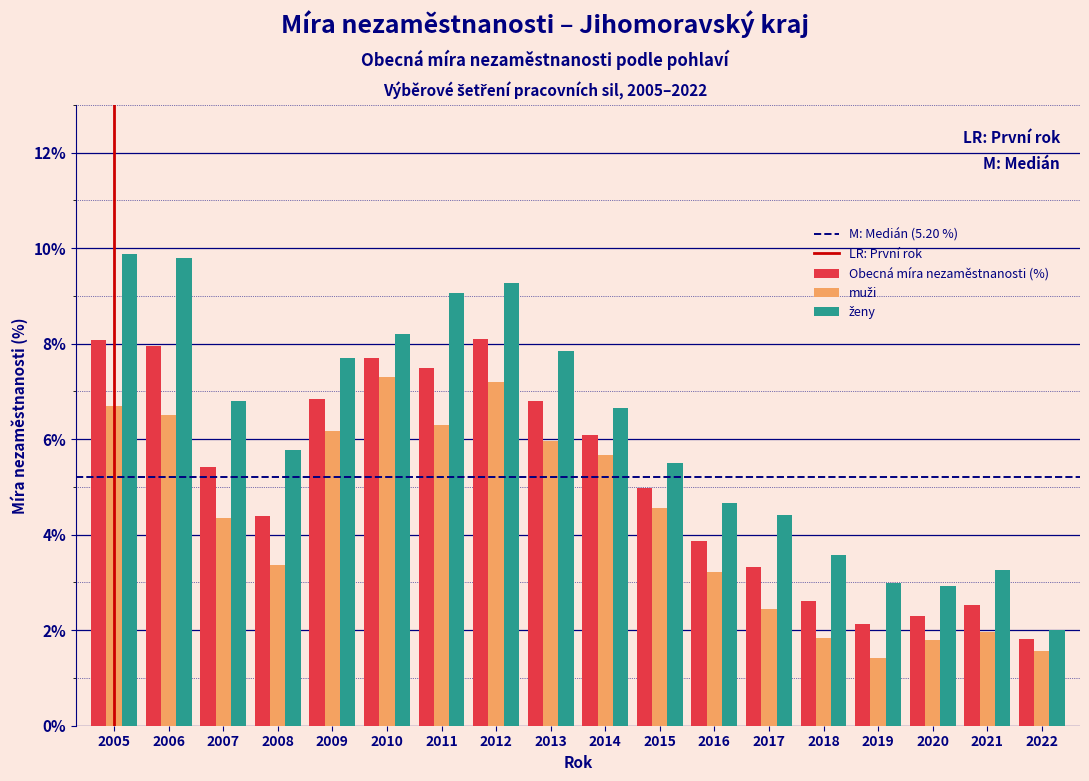

What is the difference between the maximum and minimum values in the Obecná míra nezaměstnanosti (%) series?

6.3